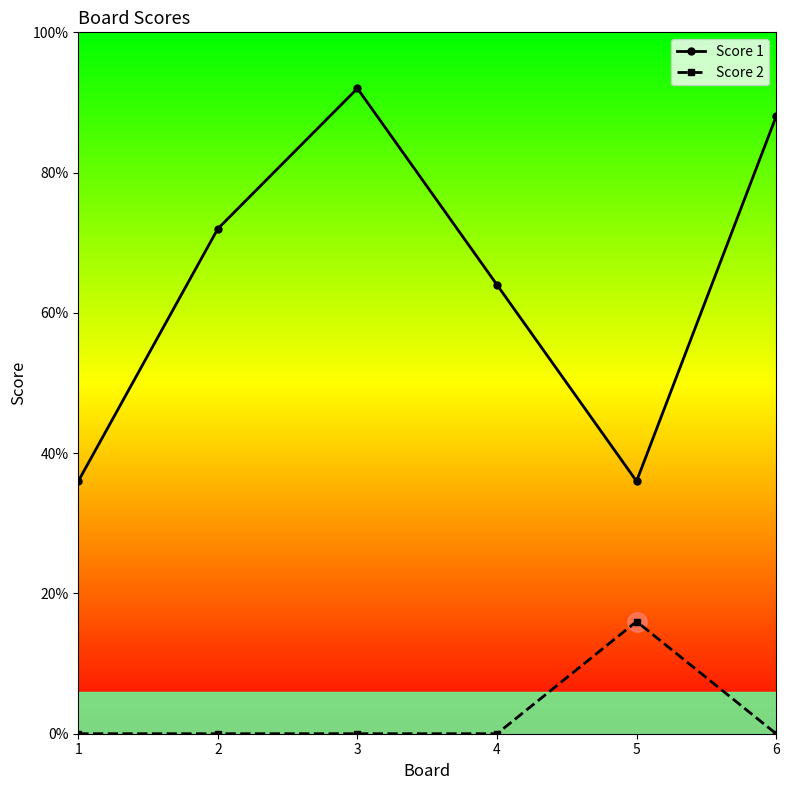

What are all the series names shown in the legend?

Score 1, Score 2